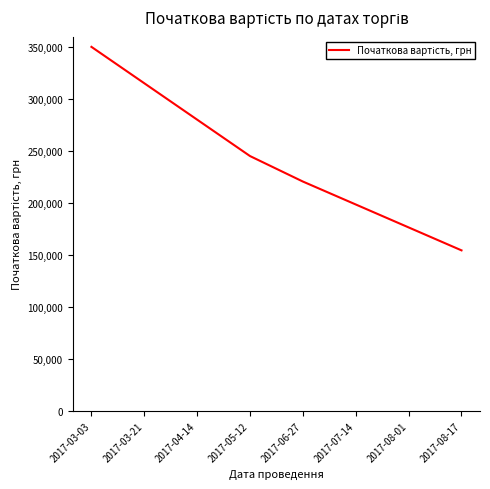

What is the minimum value shown in the chart?

154558.3